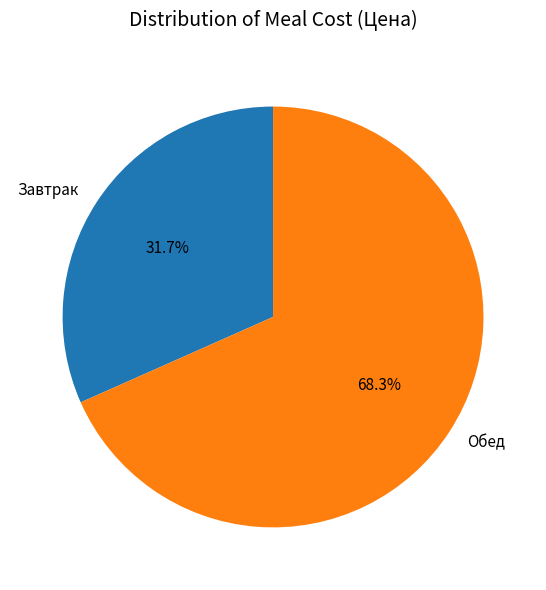

Count the number of slices in the pie.

2